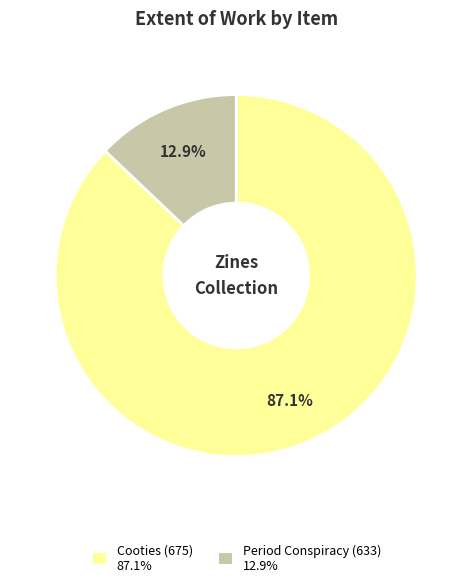

Does Period Conspiracy (633) account for over 50% of the chart?

No